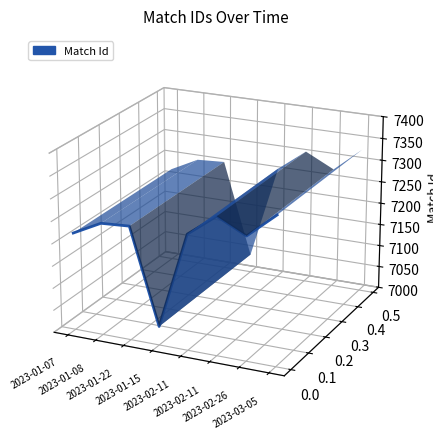

List the labels in order of value, smallest first.

2023-01-15, 2023-02-26, 2023-02-11, 2023-01-07, 2023-01-22, 2023-01-08, 2023-02-11, 2023-03-05